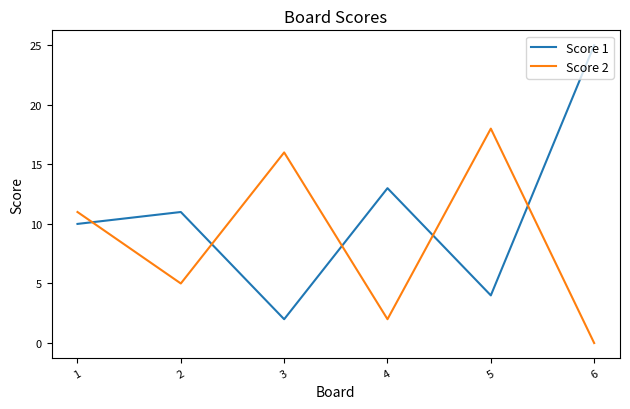

Reading right to left, list all the values displayed in this chart.

Score 1: 25	4	13	2	11	10
Score 2: 0	18	2	16	5	11